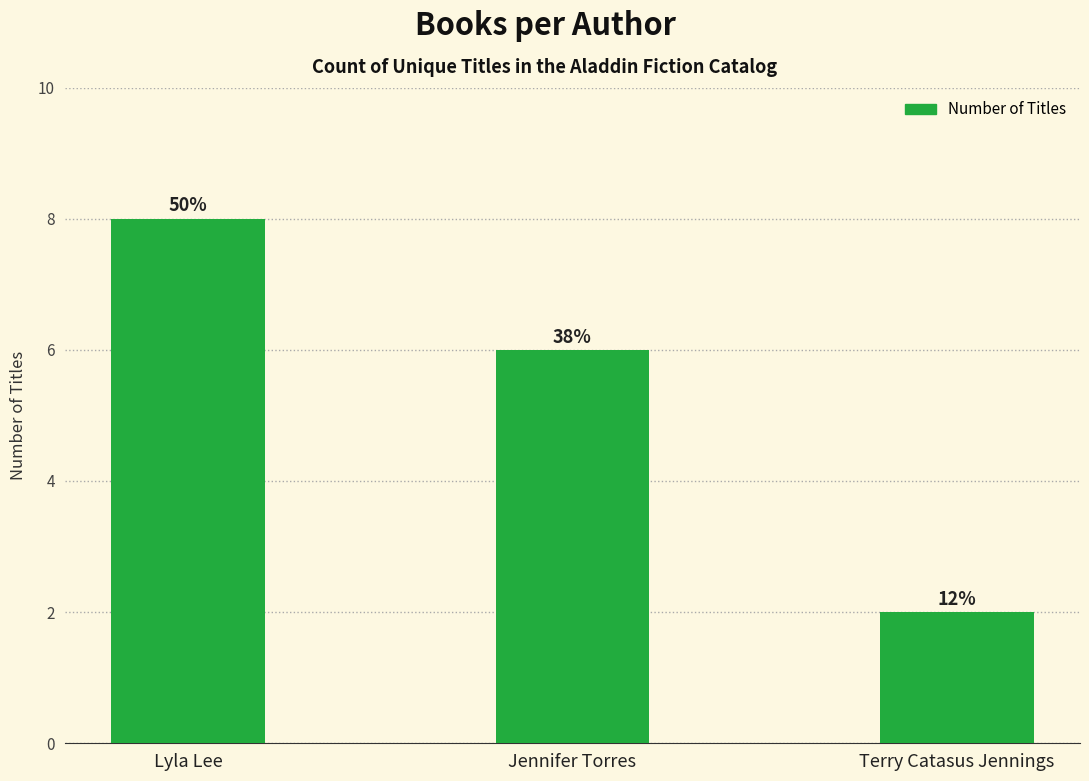

How many bars are there in total?

3